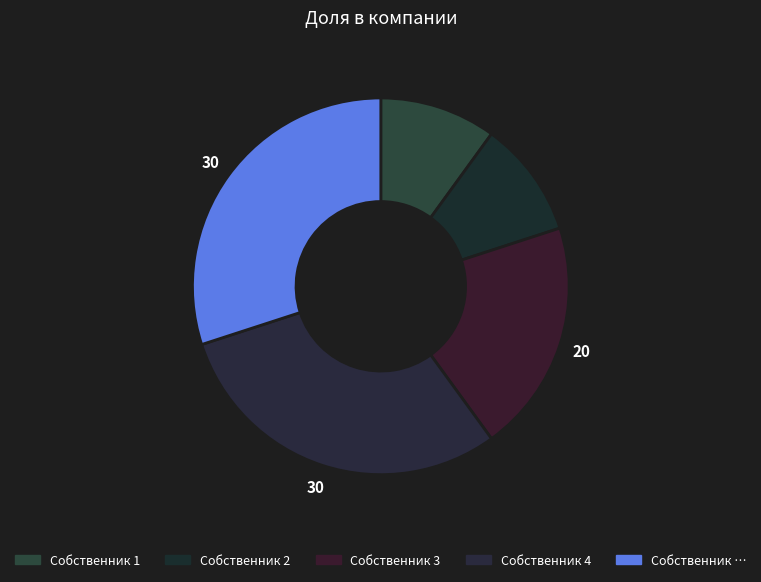

Does Собственник 3 account for over 50% of the chart?

No